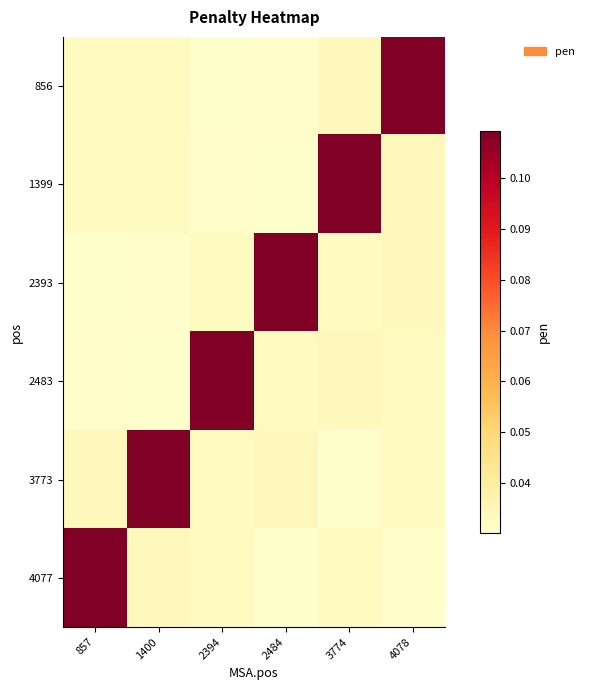

Which category has the highest value across all series?

4078